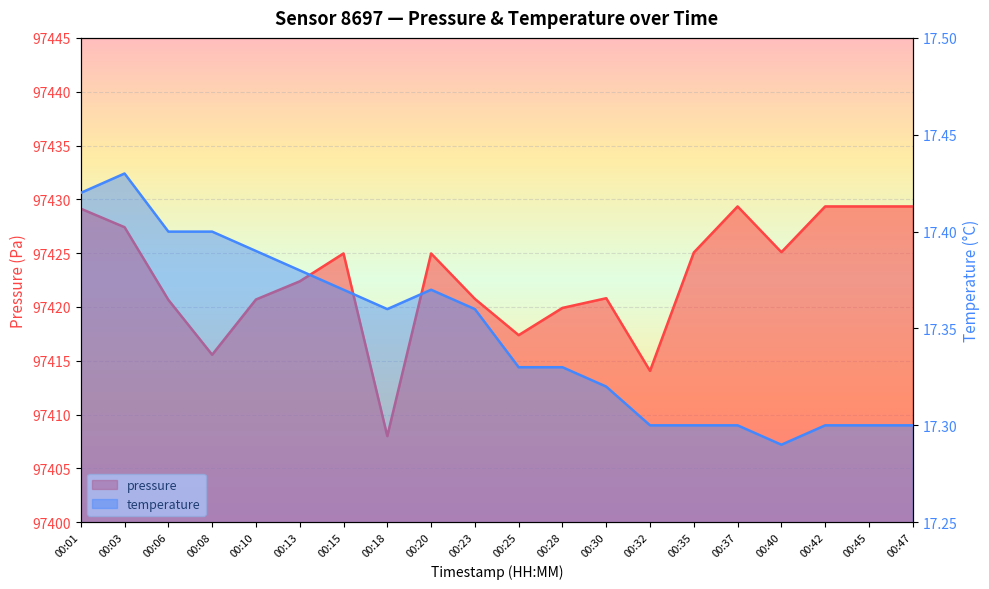

The value of temperature at 00:25 is 17.3. True or false?

True